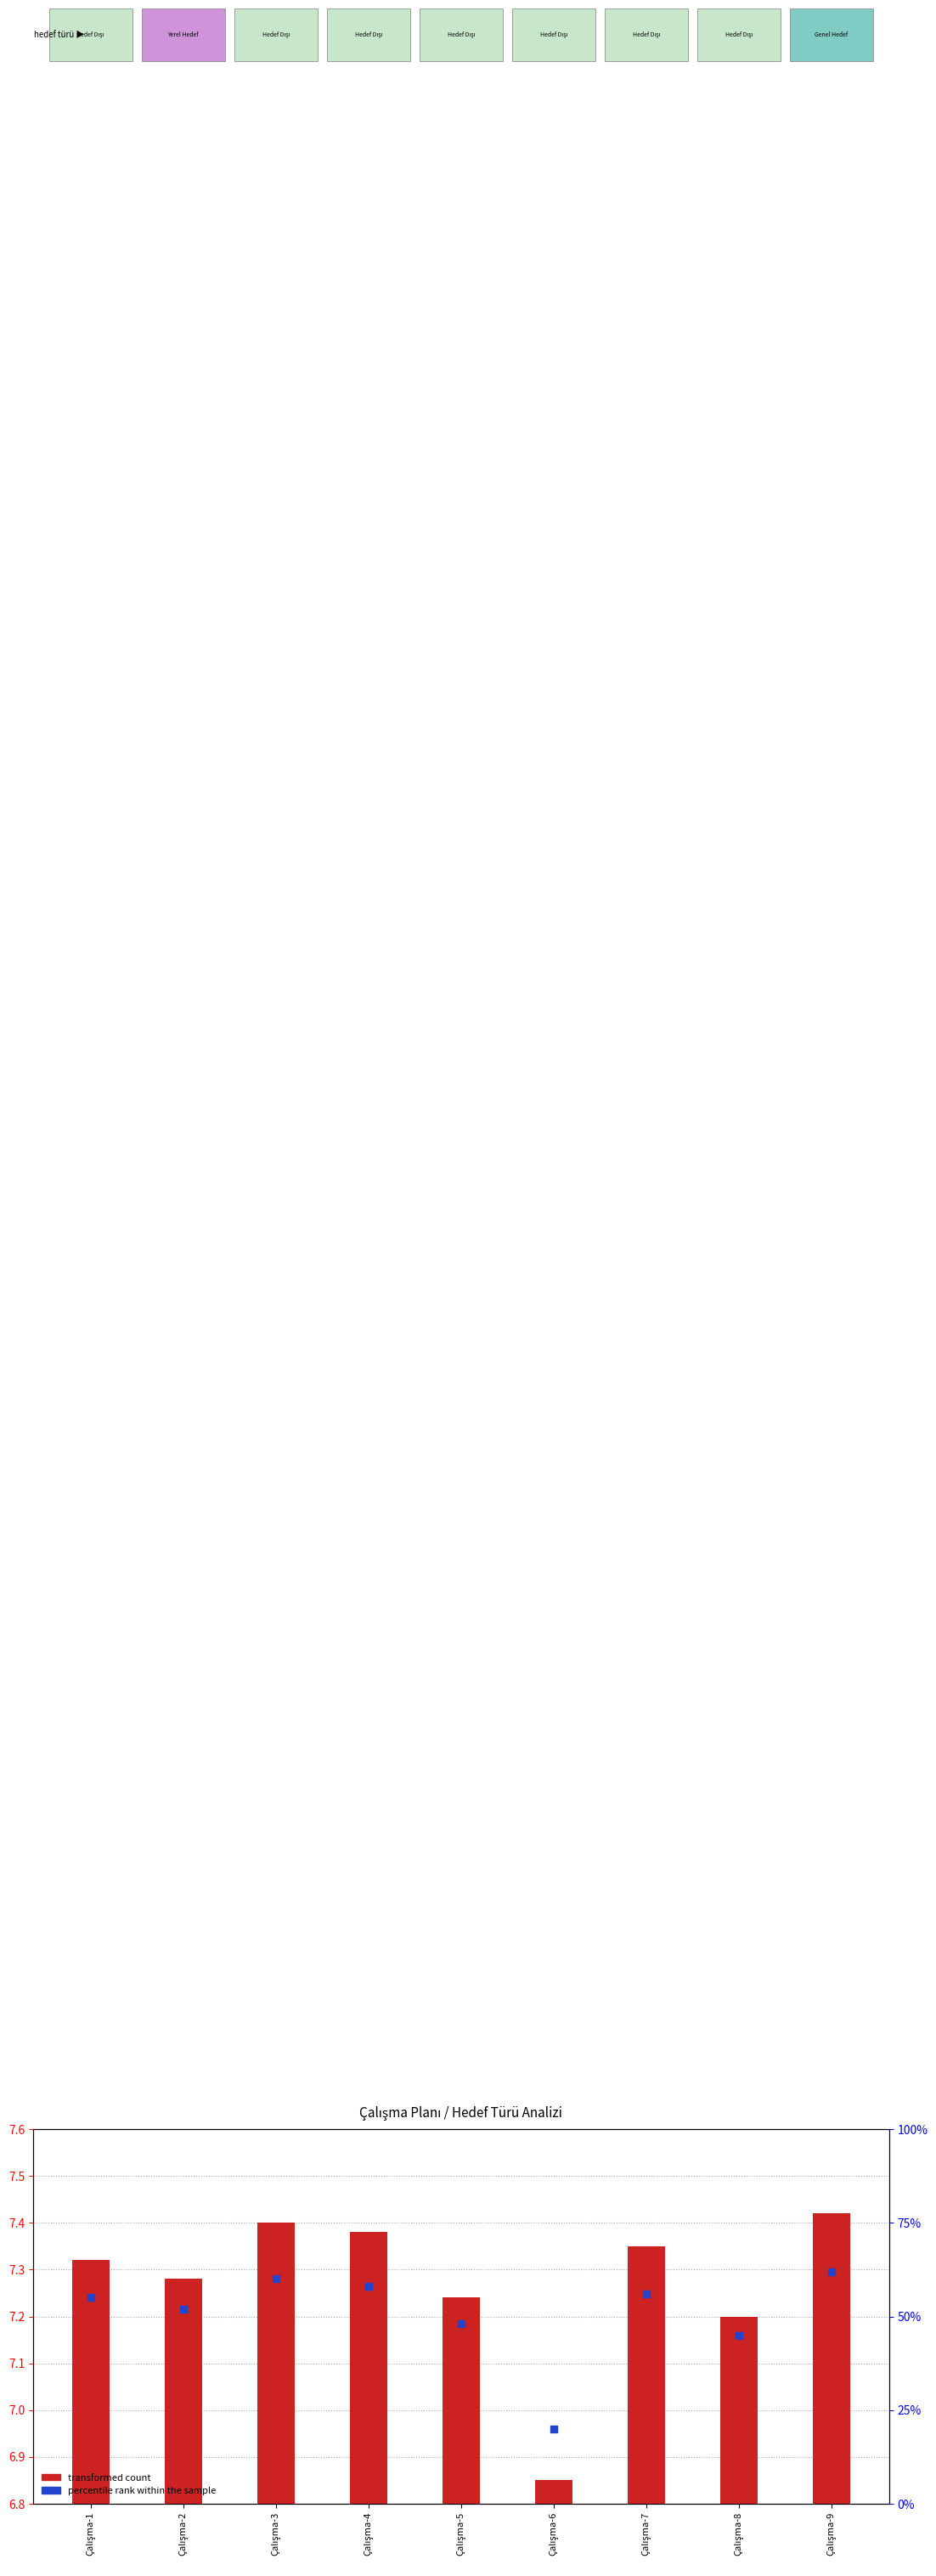

Which series has the largest total across all categories?

percentile rank within the sample